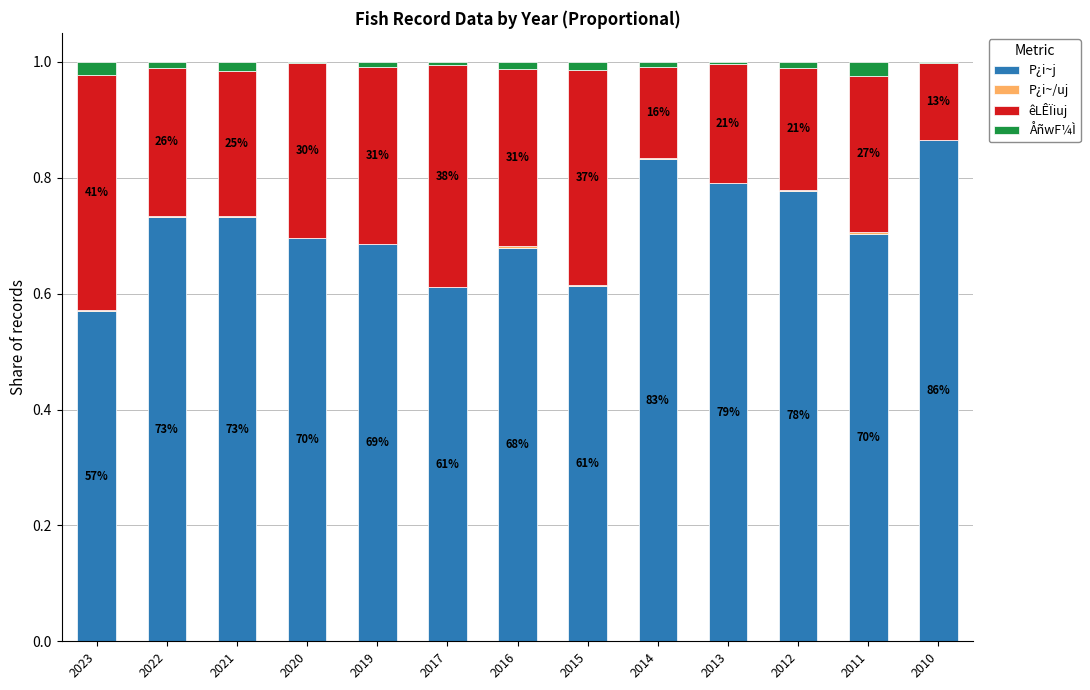

At how many categories does at least one series exceed 0?

13